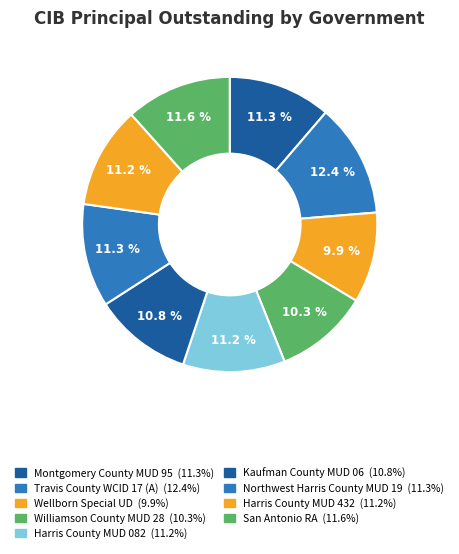

To the nearest percent, what portion does Travis County WCID 17 (A) represent?

12%